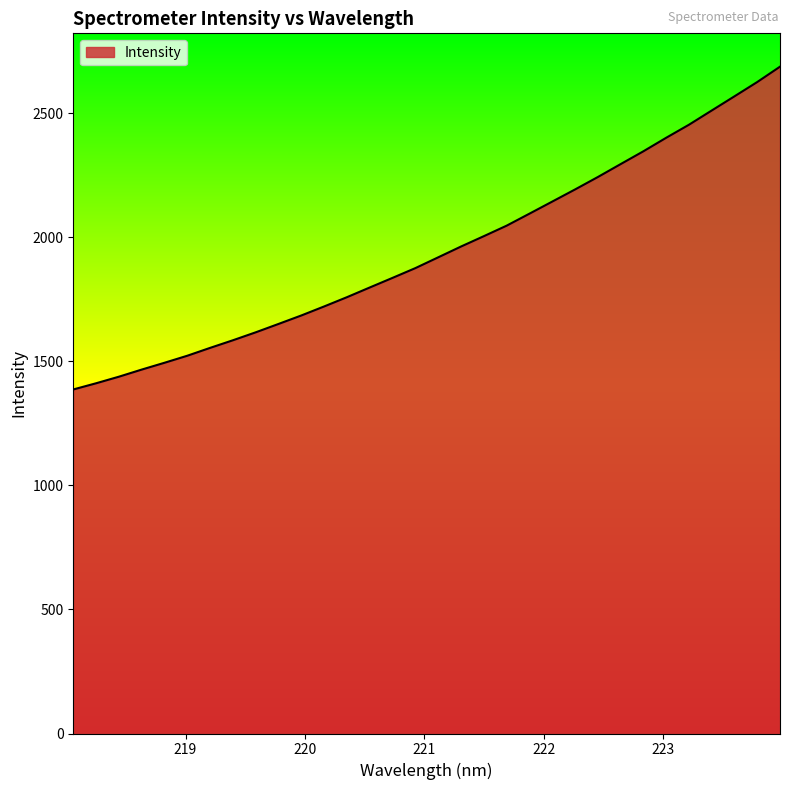

What is the greatest value displayed?

2688.0